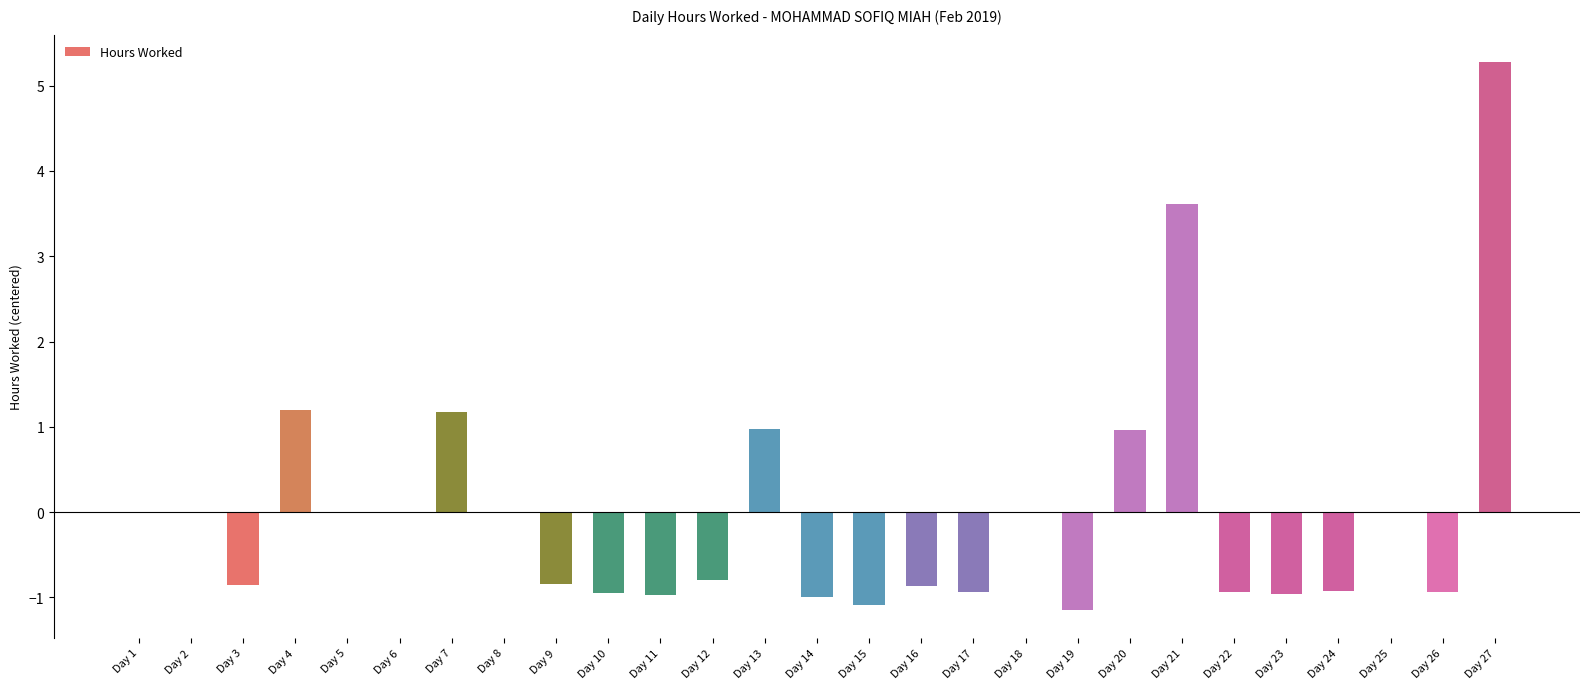

Are the bars horizontal?

No